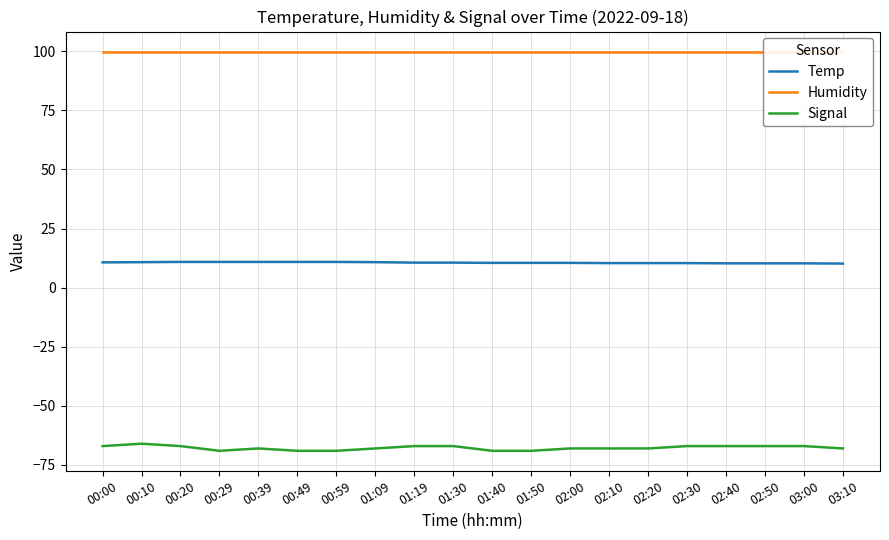

What value does the Temp series have at 02:00?

10.5